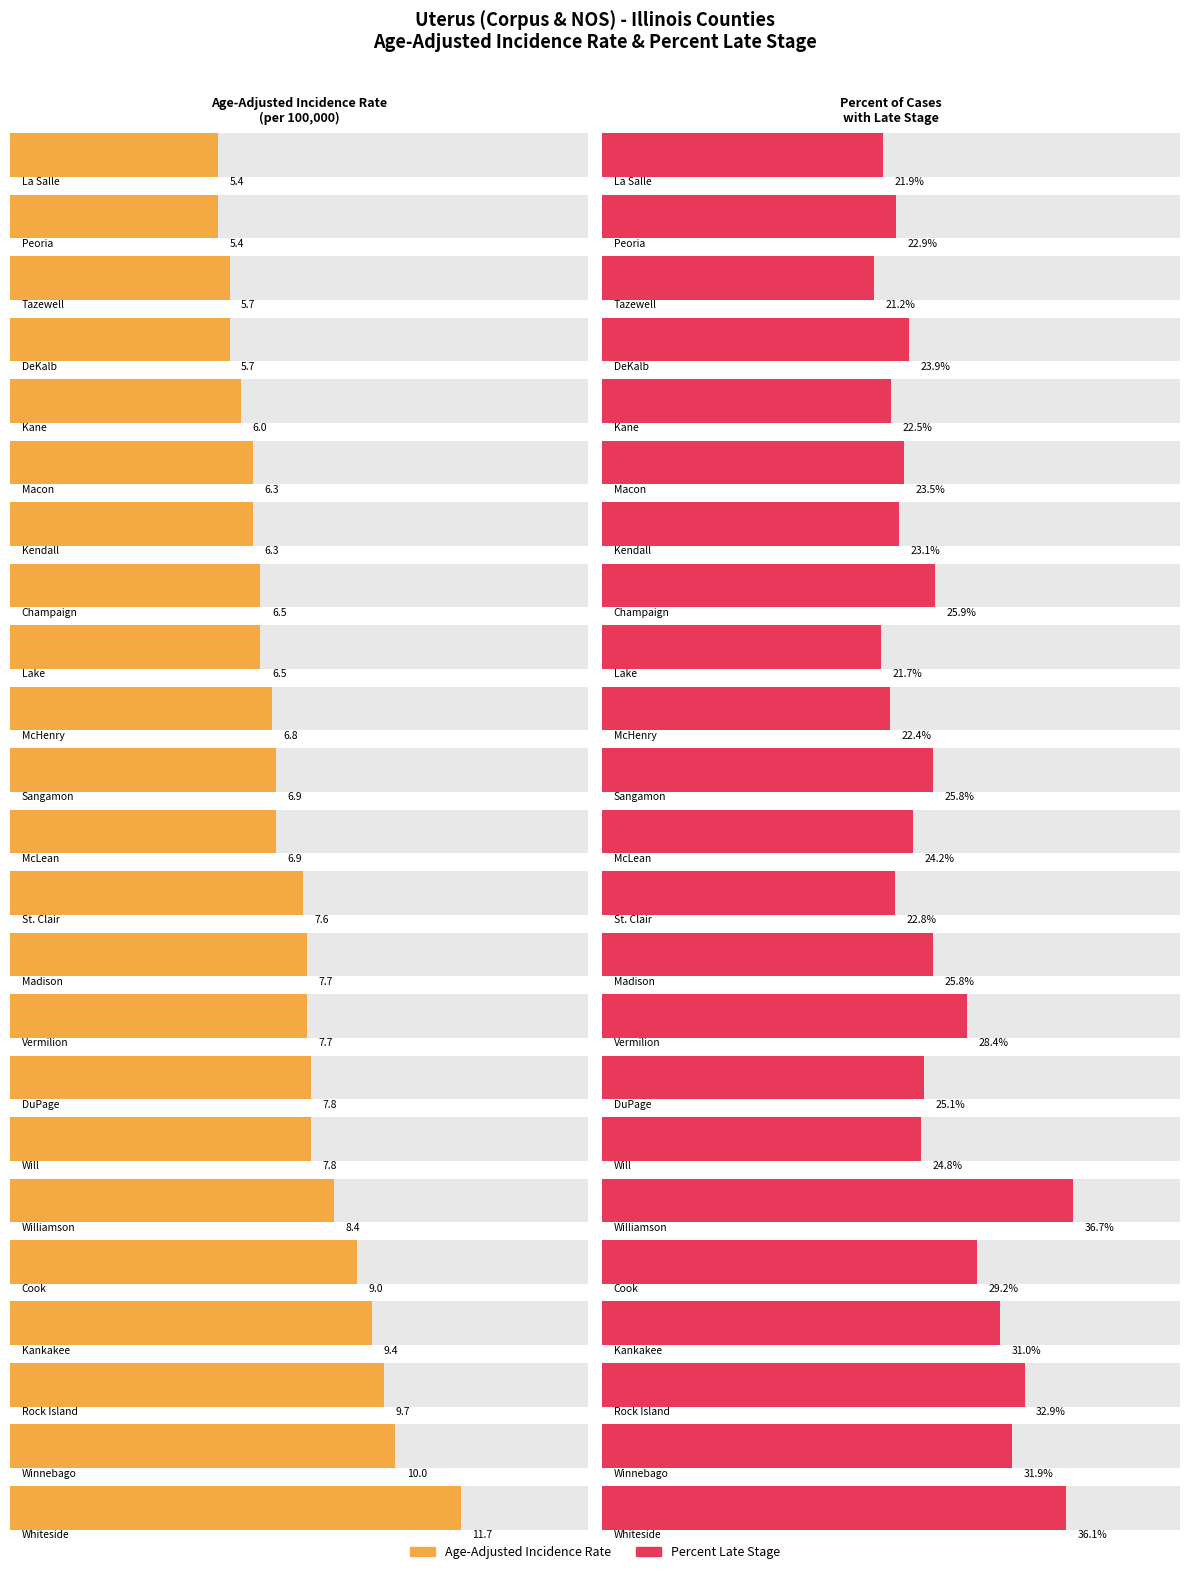

Which series has the largest total across all categories?

Percent Late Stage